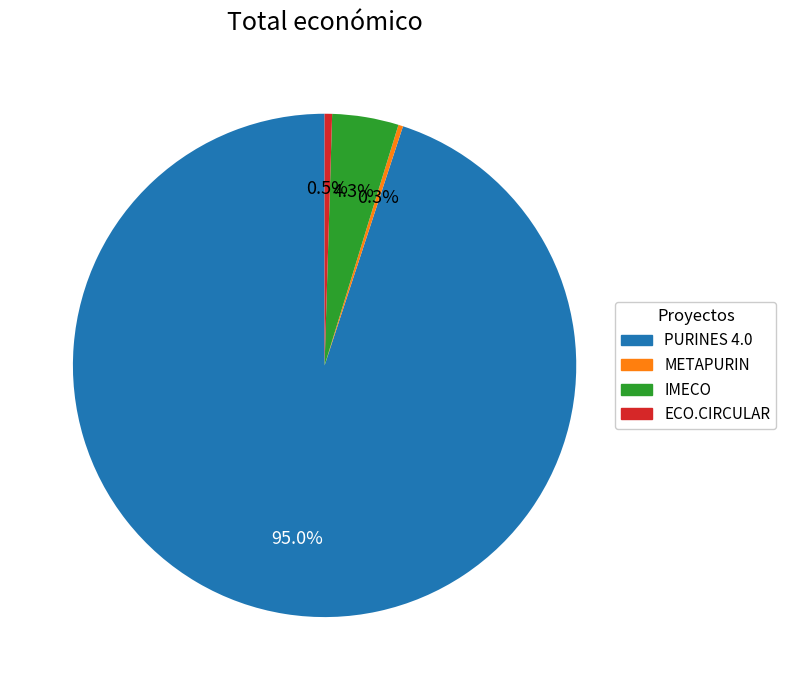

Which slice is the largest?

PURINES 4.0